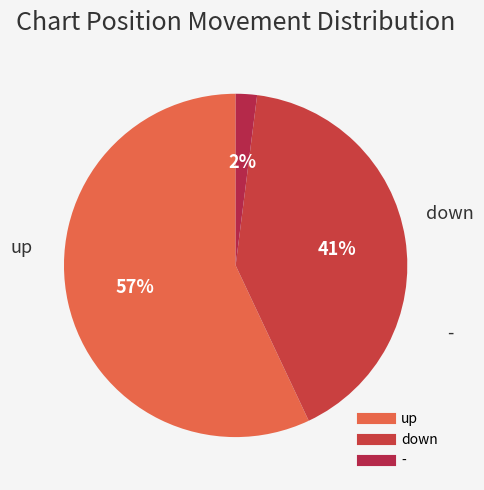

What percentage is the - slice, to the nearest percent?

2%